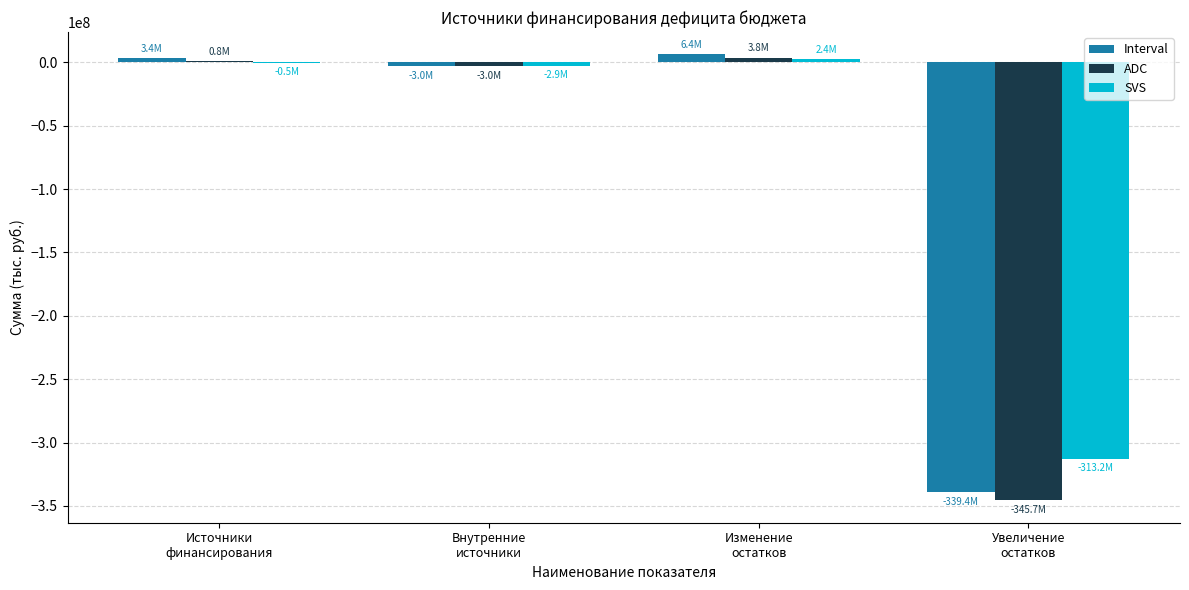

Which series has the largest total across all categories?

SVS